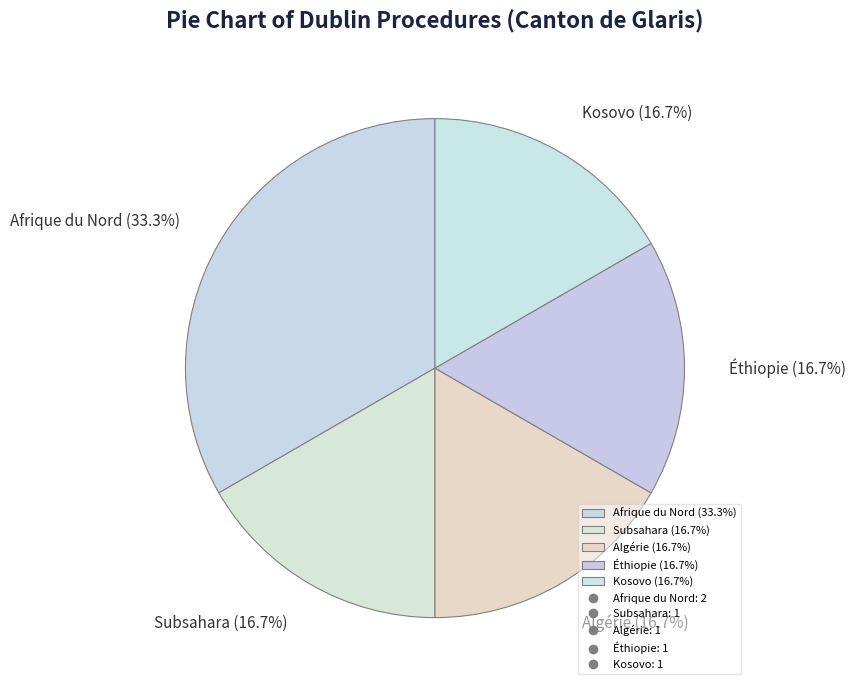

To the nearest percent, what portion does Subsahara represent?

17%